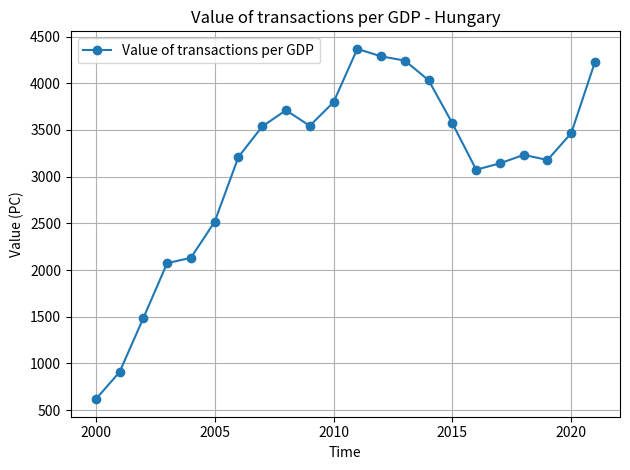

What is the greatest value displayed?

4368.6